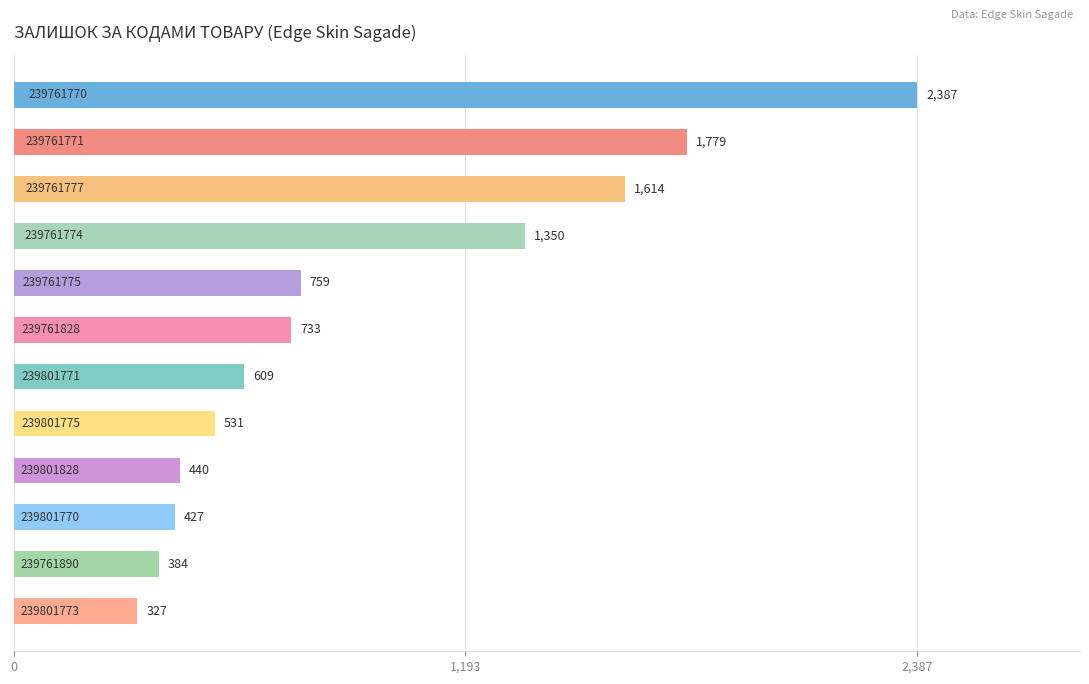

What is the difference between the maximum and minimum values?

2060